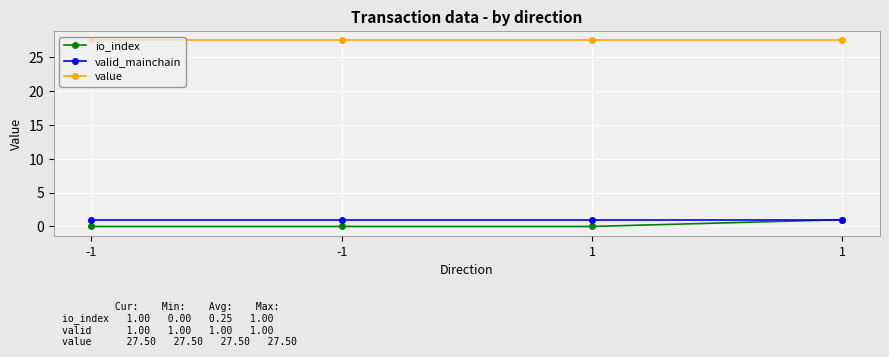

What is the minimum value for value?

27.5